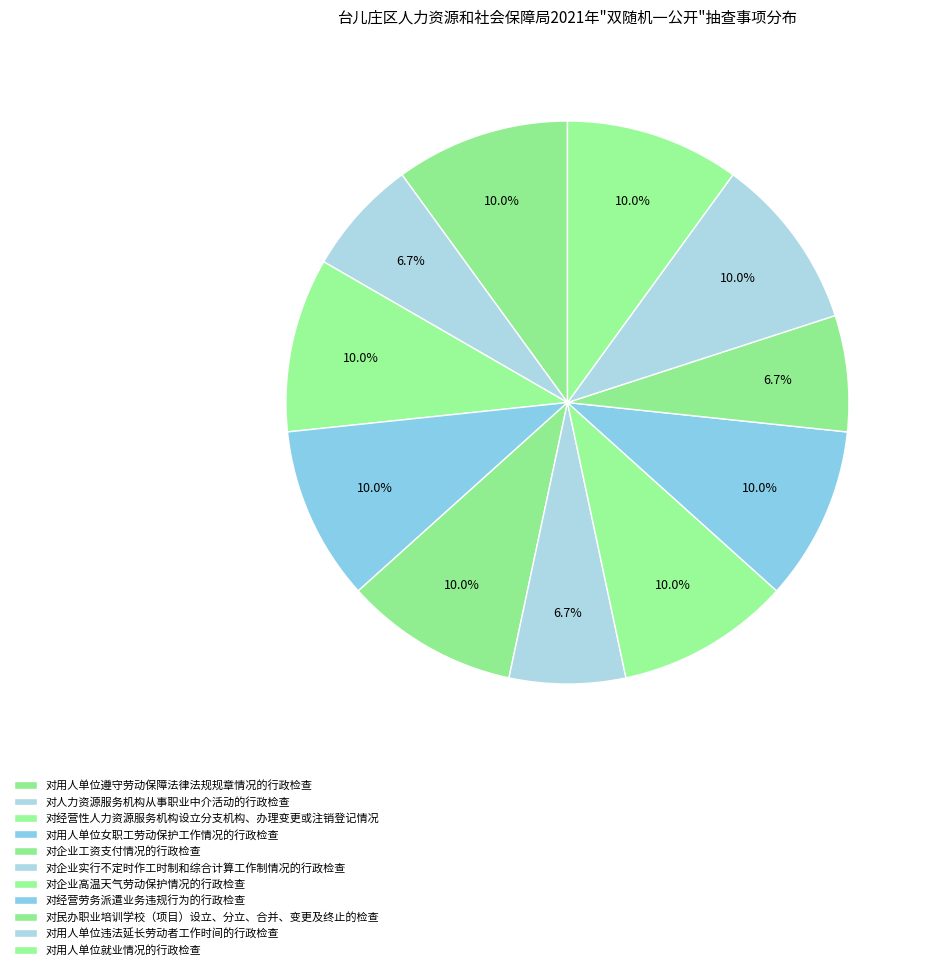

How many segments does this pie chart have?

11